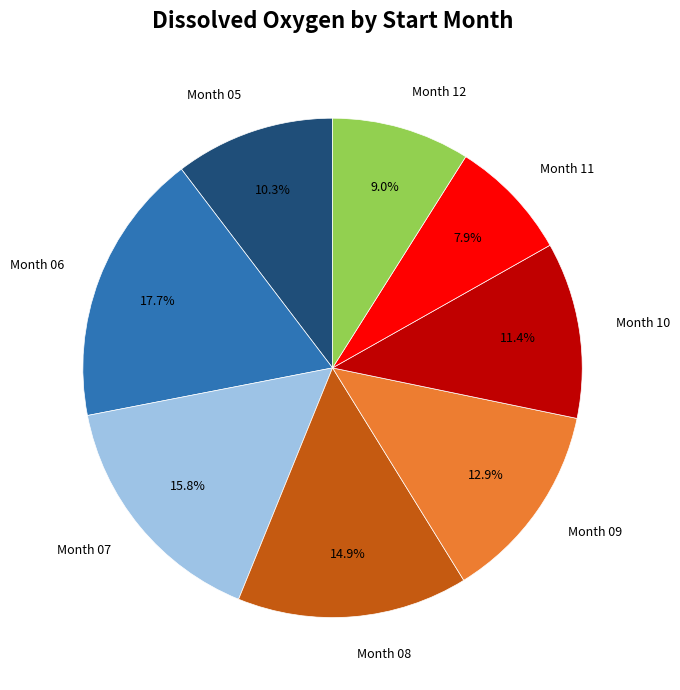

Is there a majority slice in this chart?

No